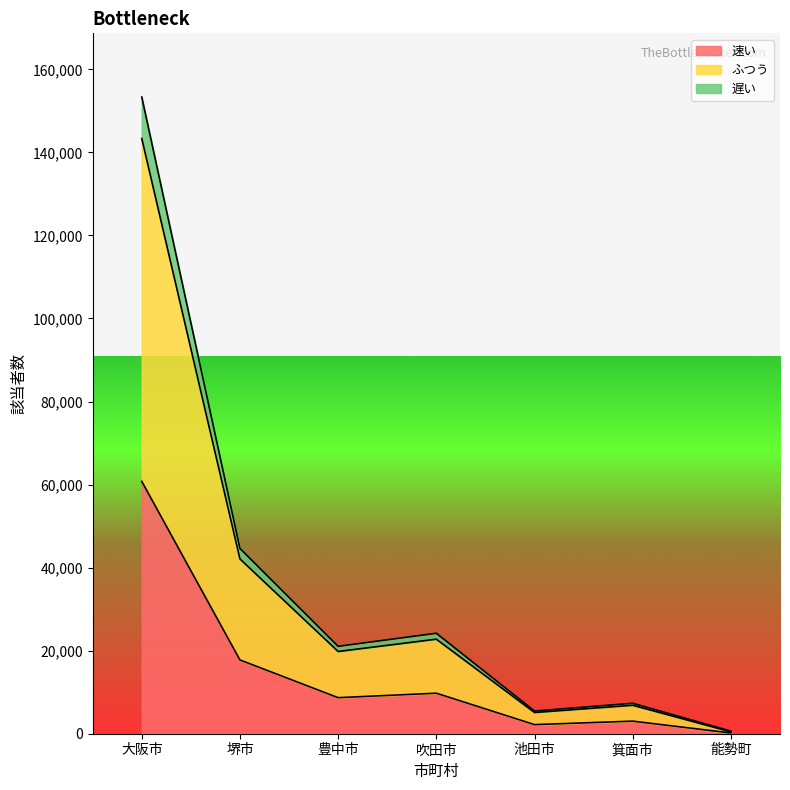

At which category is the sum across all series the highest?

大阪市